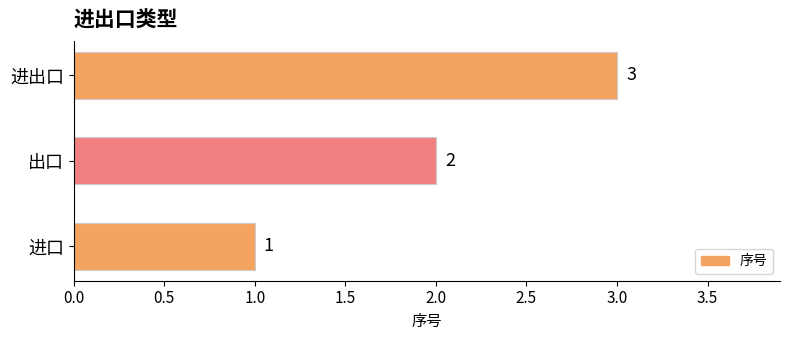

At which label is the value closest to 2?

出口